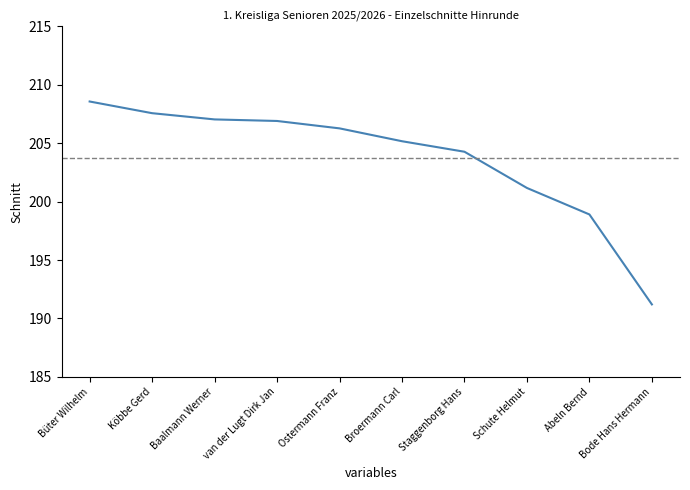

The chart shows a value of 82.7 at Bode Hans Hermann. True or false?

False